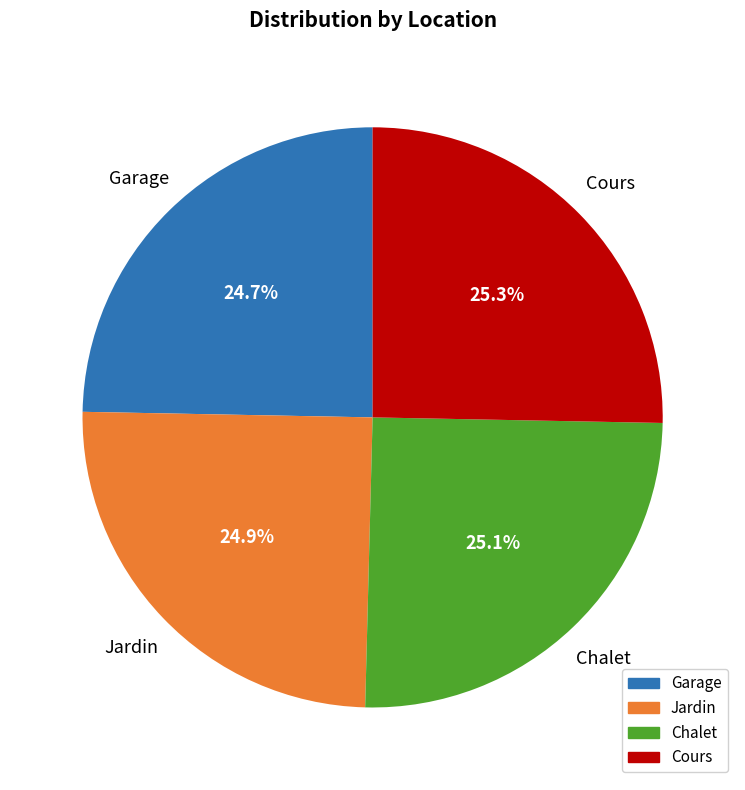

What percentage is the Jardin slice, to the nearest percent?

25%